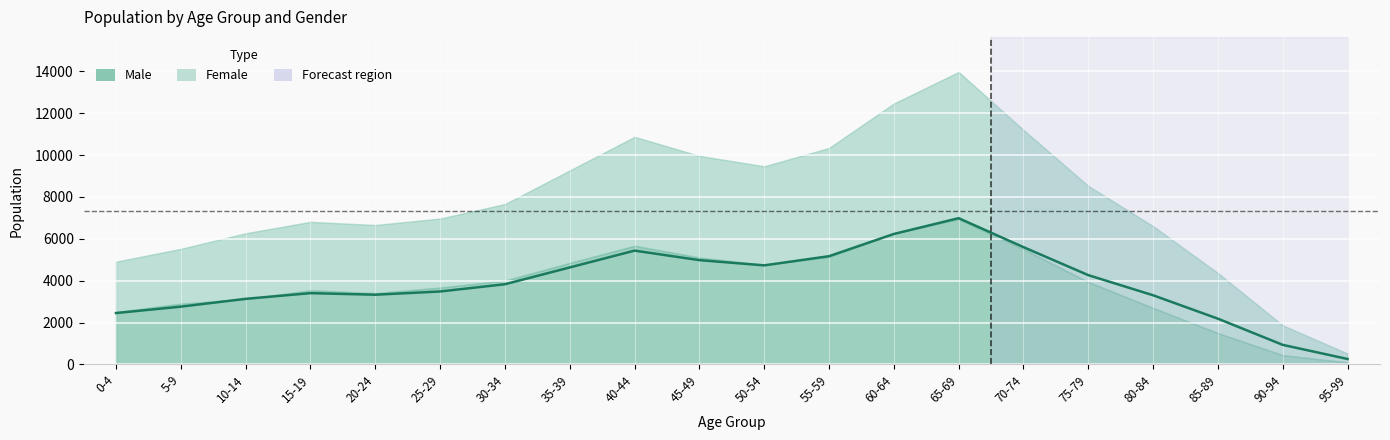

What is the label of the 18th point from the right?

10-14